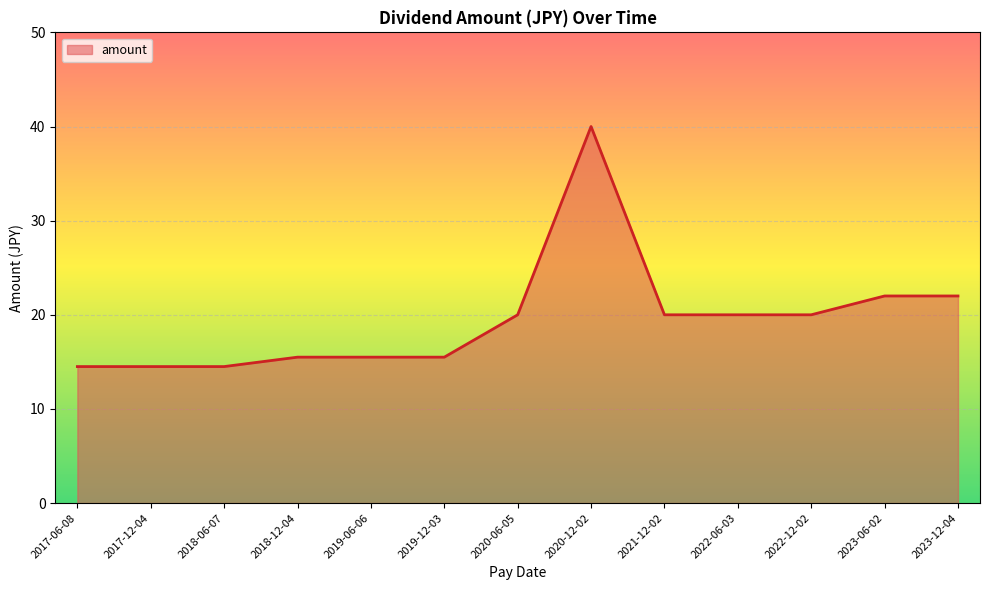

What is the greatest value displayed?

40.0